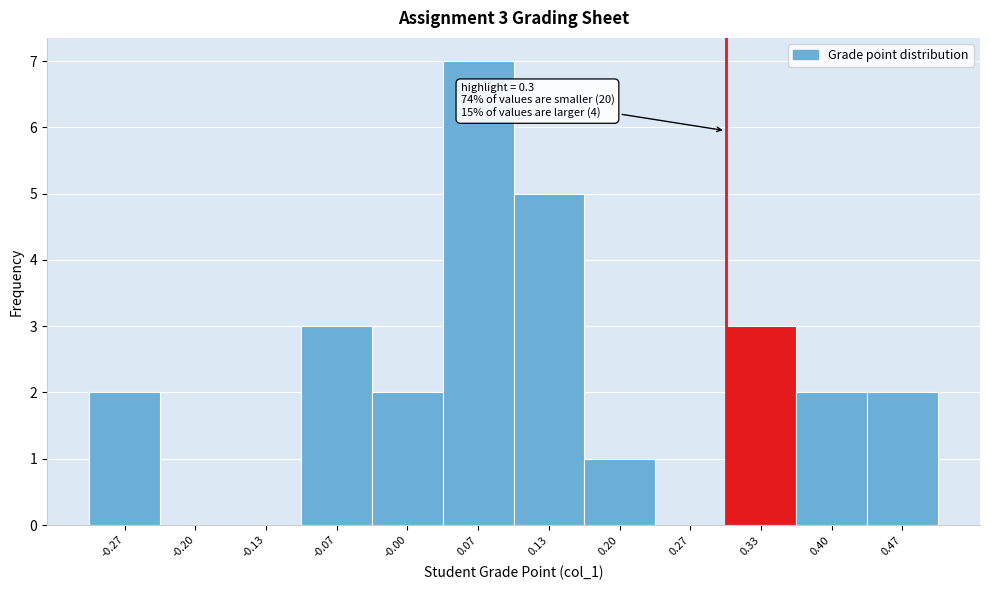

Over which range of the x-axis is the bar tallest?

0.03 to 0.10